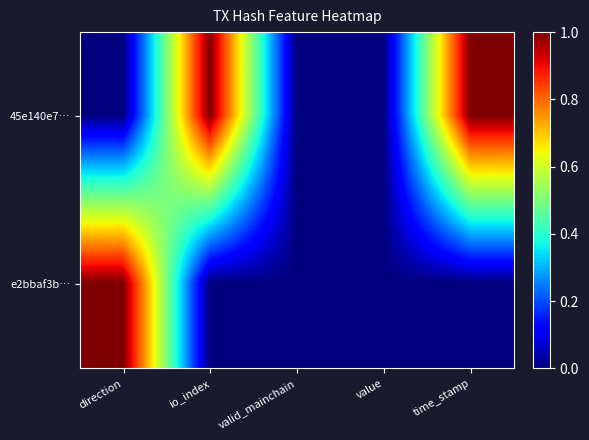

List the series in order of their overall mean, highest first.

45e140e7…, e2bbaf3b…